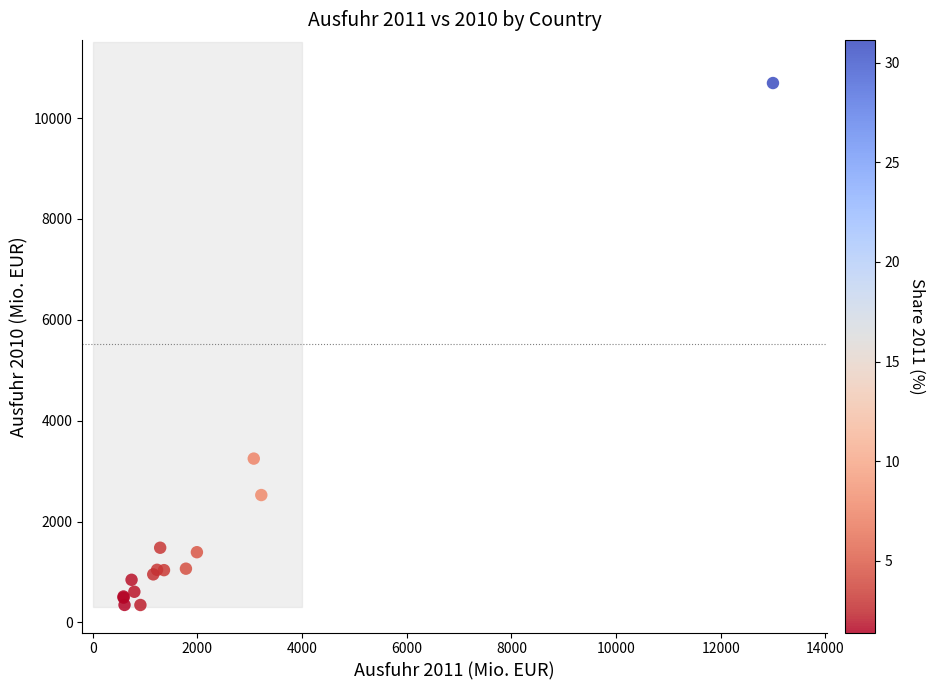

What Y value in the scatter plot is closest to 5520?

3248.7